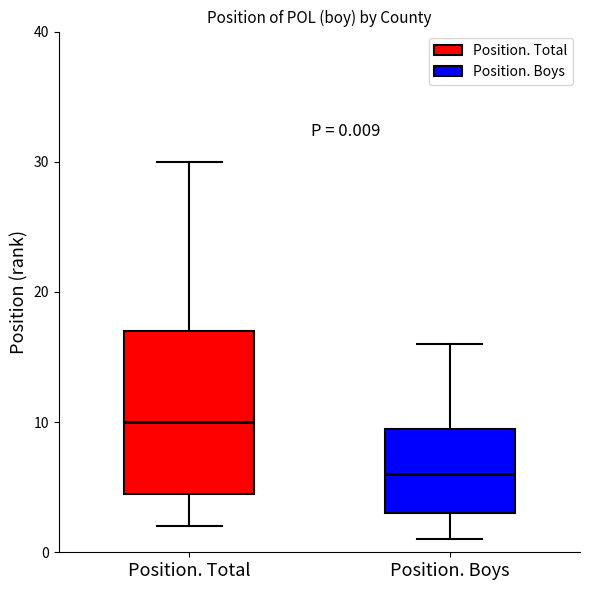

Which box's median line is the highest?

Position. Total